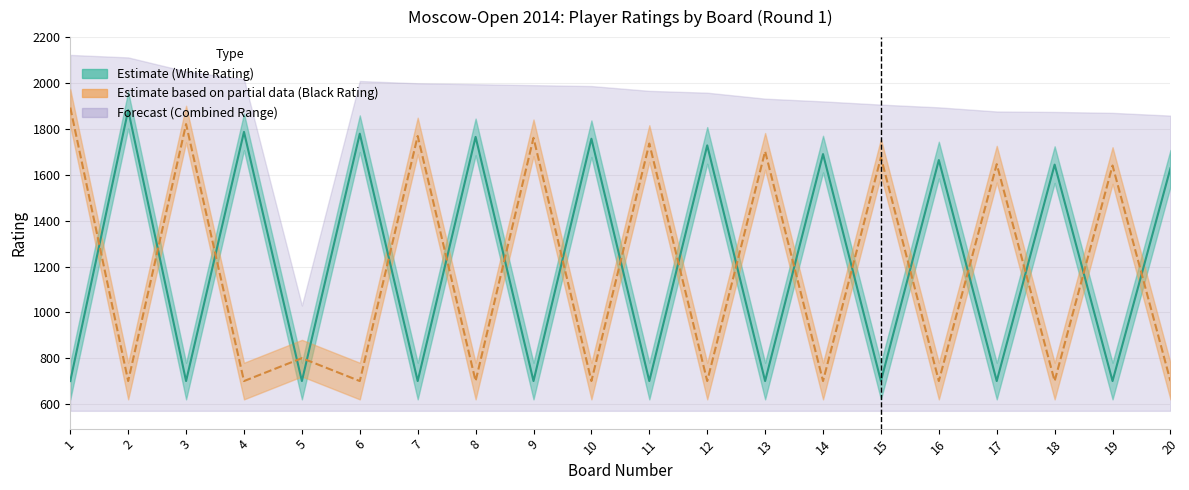

At which category does White Rating reach its first local peak?

2